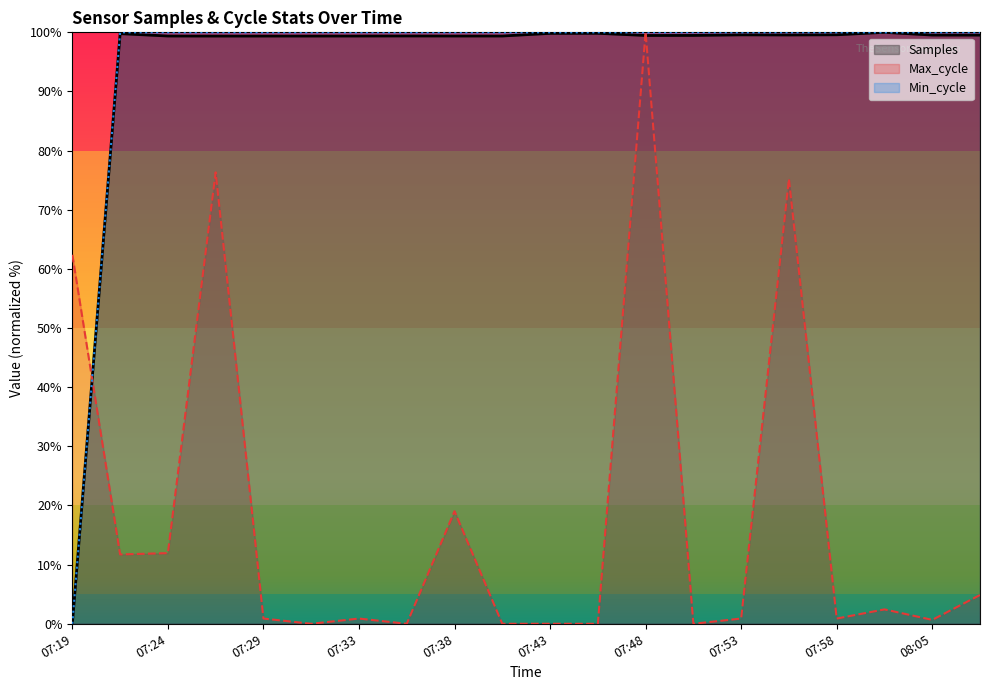

How many interior local valleys does the Samples series have?

4